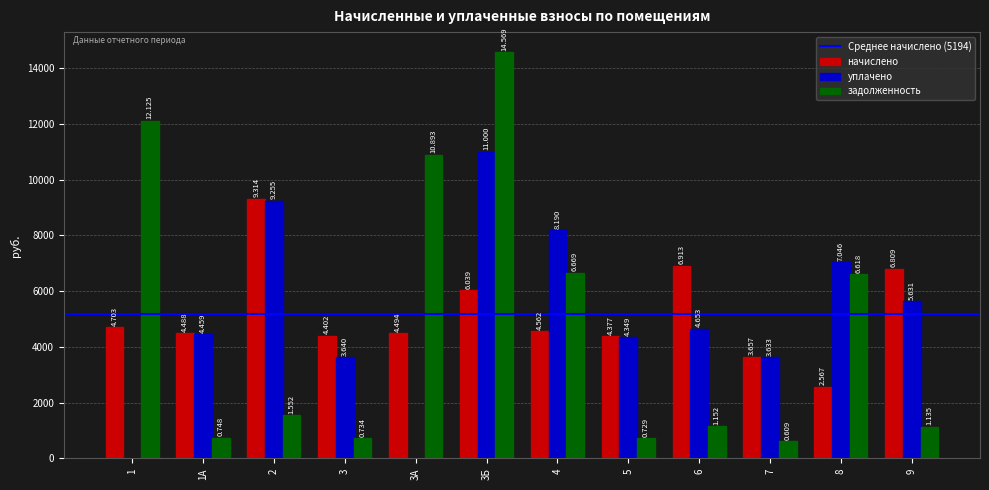

Is the value of уплачено at 7 greater than the value of начислено at 5?

No